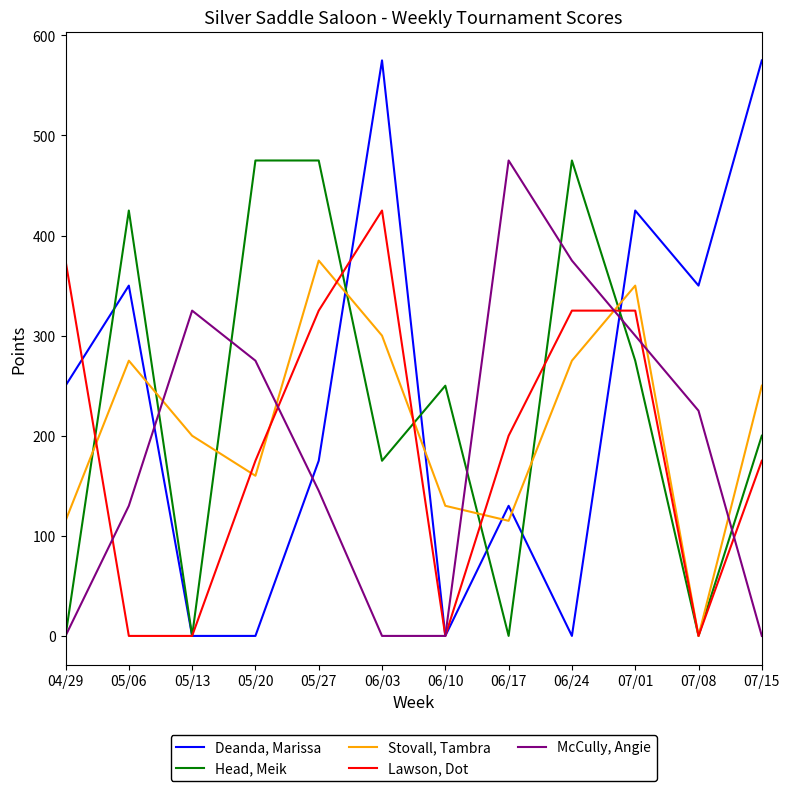

True or false: McCully, Angie has a value of 475 at 06/17.

True